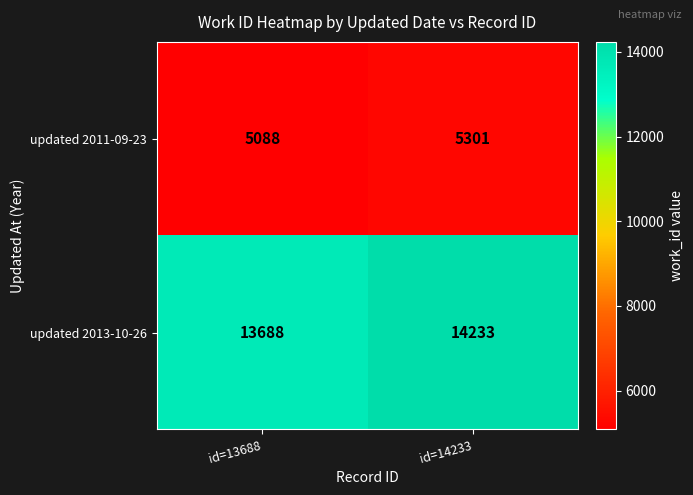

What is the difference between the highest and lowest values at id=14233?

8932